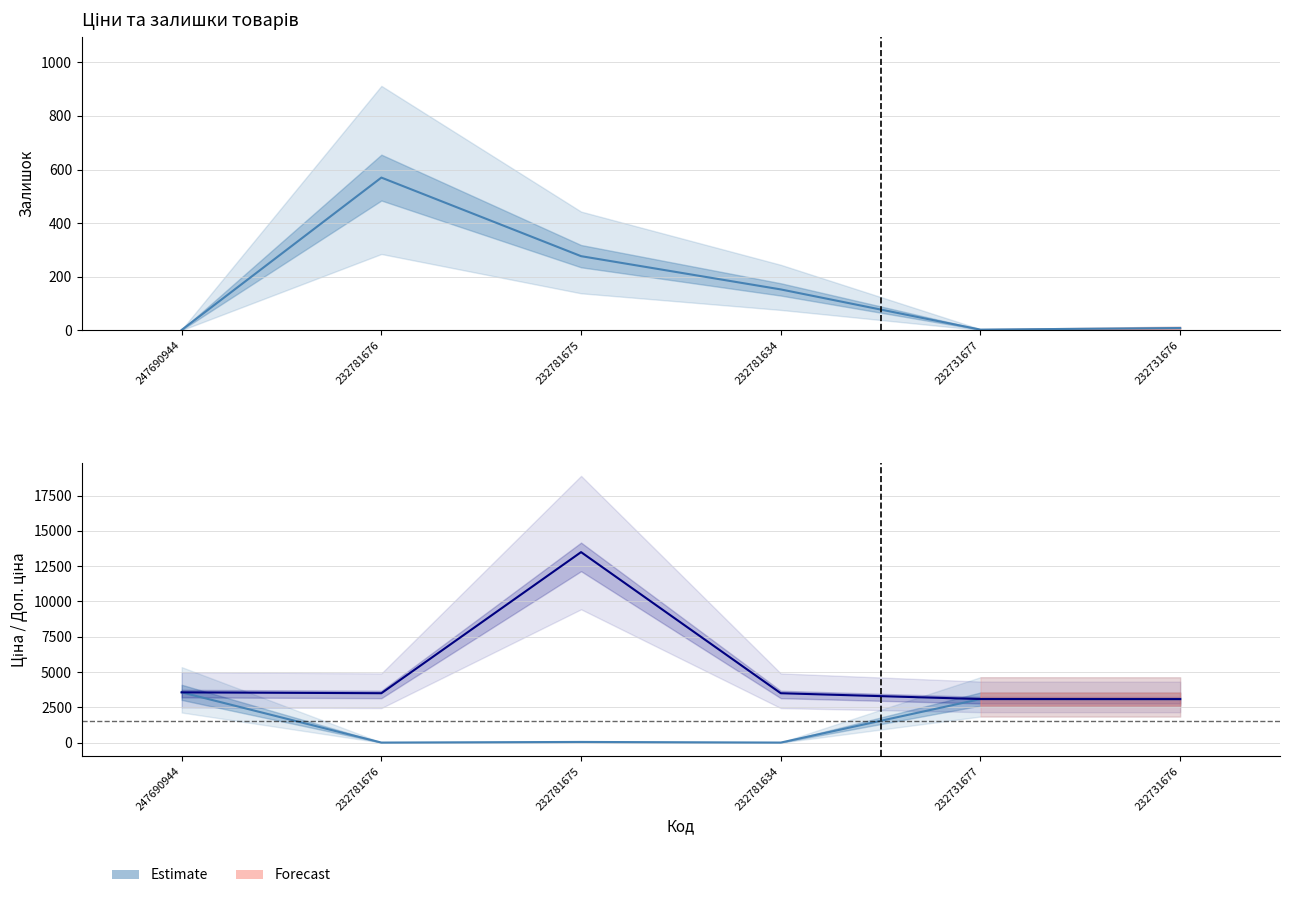

Which series has the largest total across all categories?

Доп. ціна